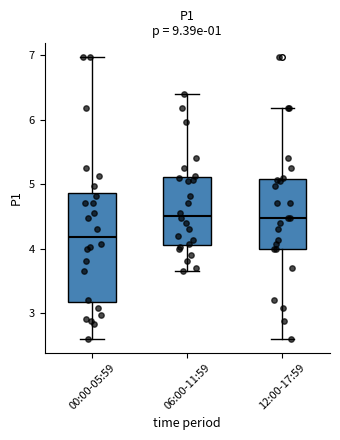

Which box is the tallest, from its lower edge to its upper edge?

00:00-05:59